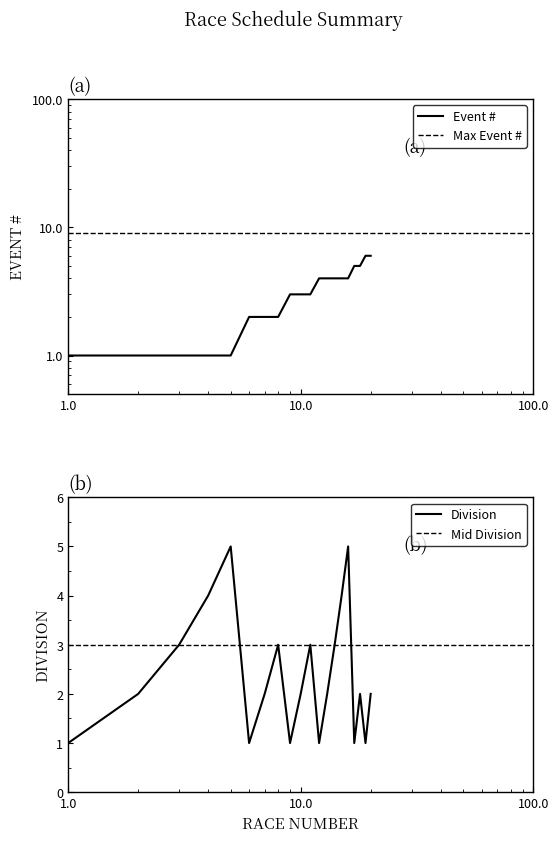

Rank the categories by Division value from highest to lowest.

5, 16, 4, 15, 3, 8, 11, 14, 2, 7, 10, 13, 18, 20, 1, 6, 9, 12, 17, 19